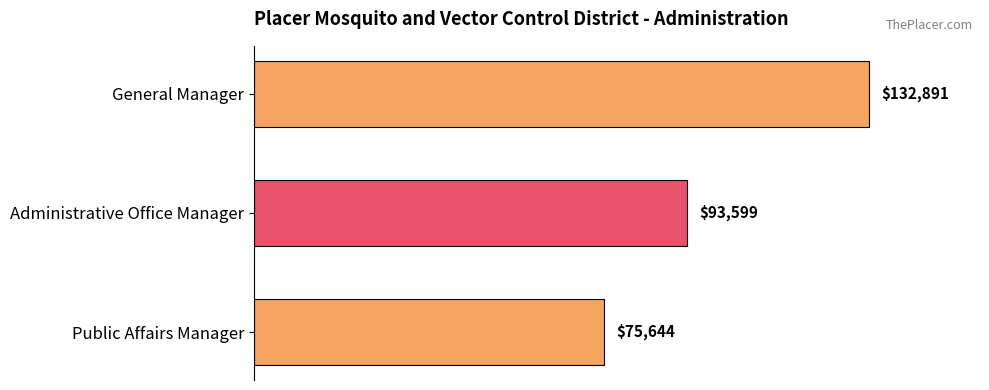

What is the difference between the maximum and second lowest values?

39292